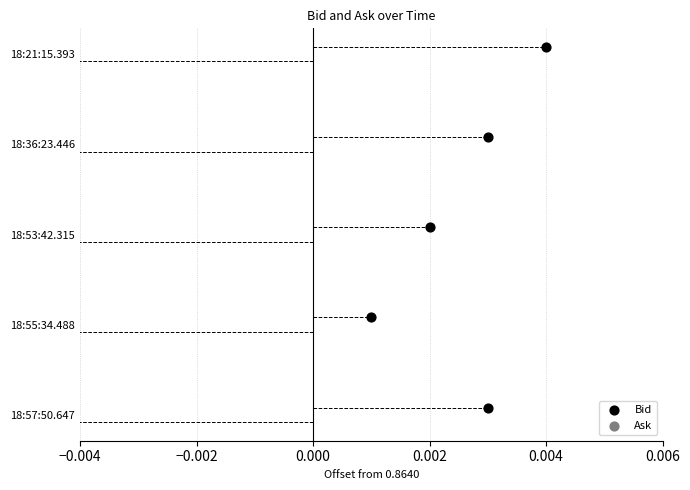

Which series reaches the minimum Y coordinate?

Ask